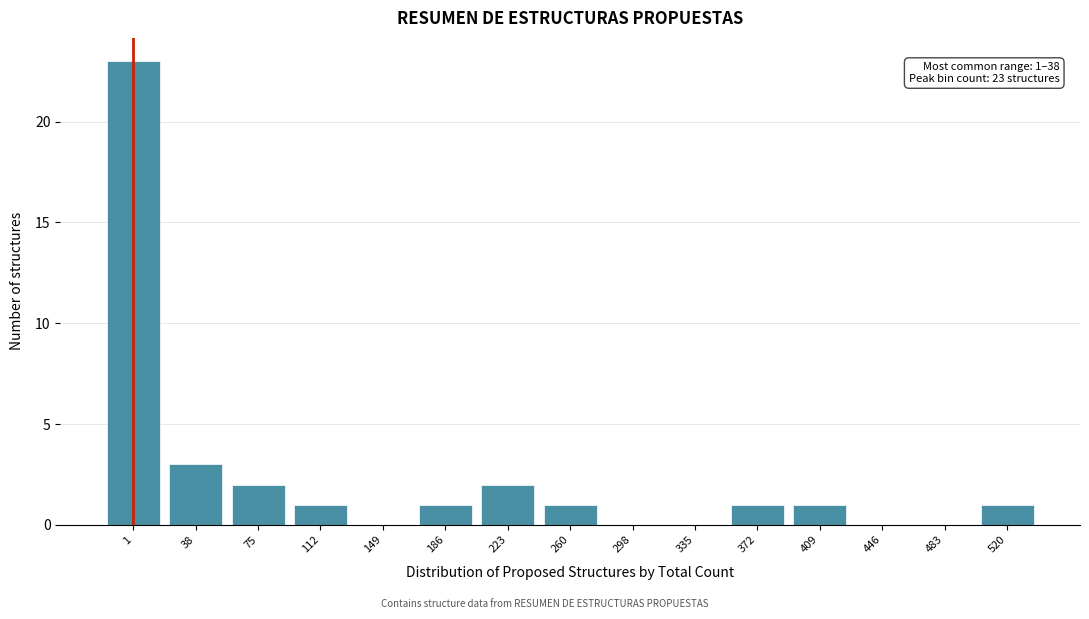

Reading left to right, list all the values displayed in this chart.

1=23	38=3	75=2	112=1	149=0	186=1	223=2	260=1	298=0	335=0	372=1	409=1	446=0	483=0	520=1